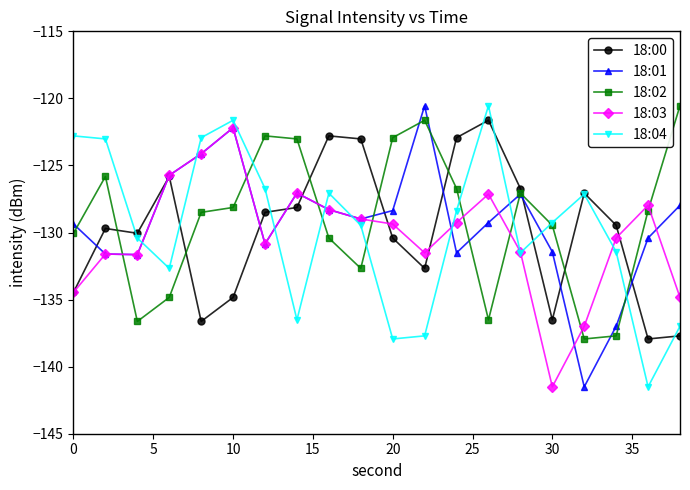

True or false: 18:01 has more than 0 interior local peaks.

True